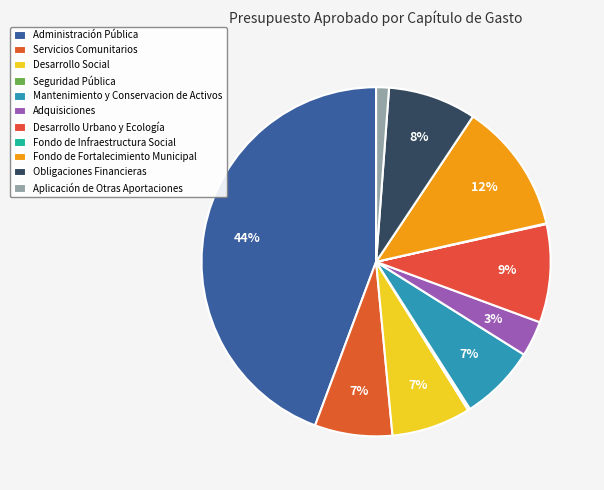

To the nearest percent, what is the average slice percentage?

9%